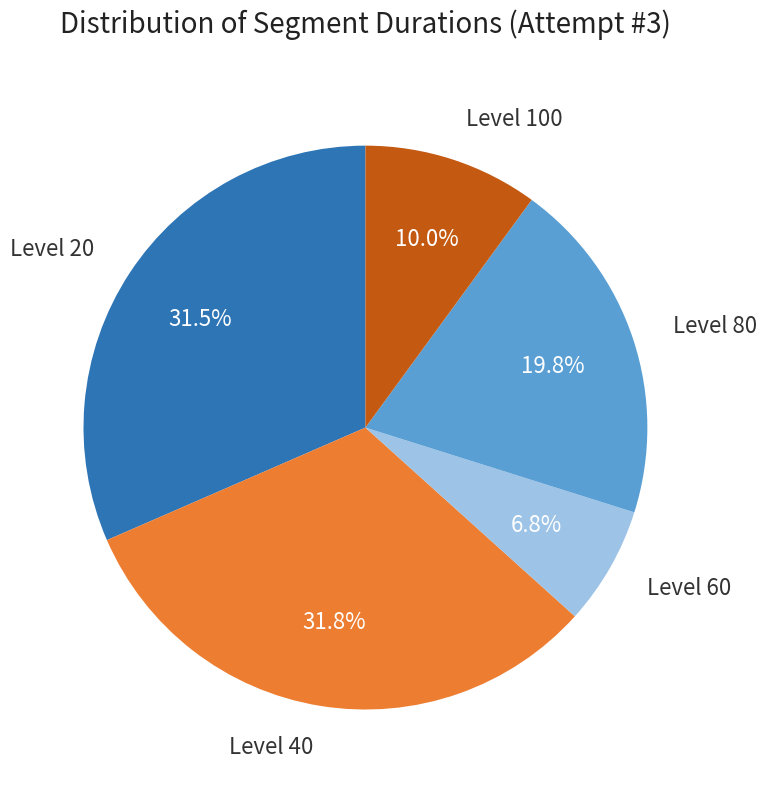

How many slices are in this pie chart?

5